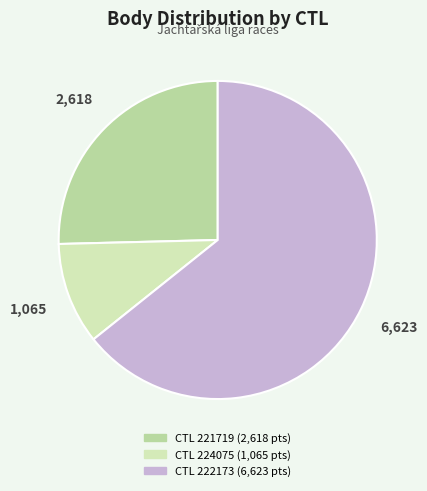

Is there a majority slice in this chart?

Yes